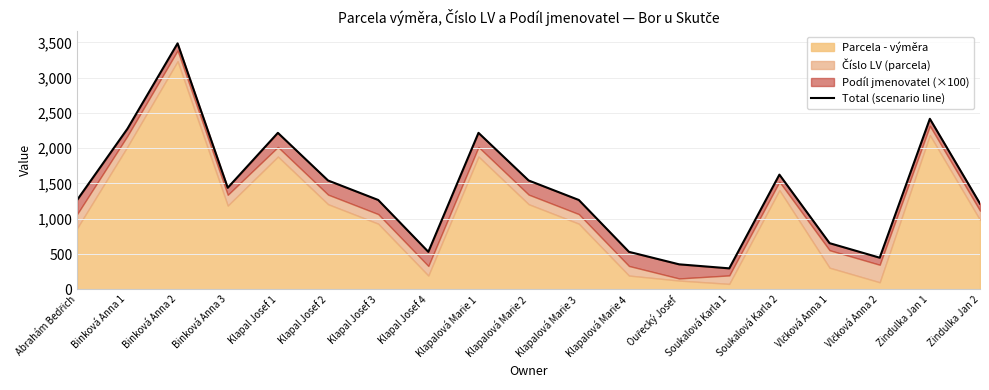

Reading left to right, list all the values displayed in this chart.

1269	2275	3485	1439	2217	1542	1266	531	2217	1542	1266	531	354	297	1625	654	448	2416	1214